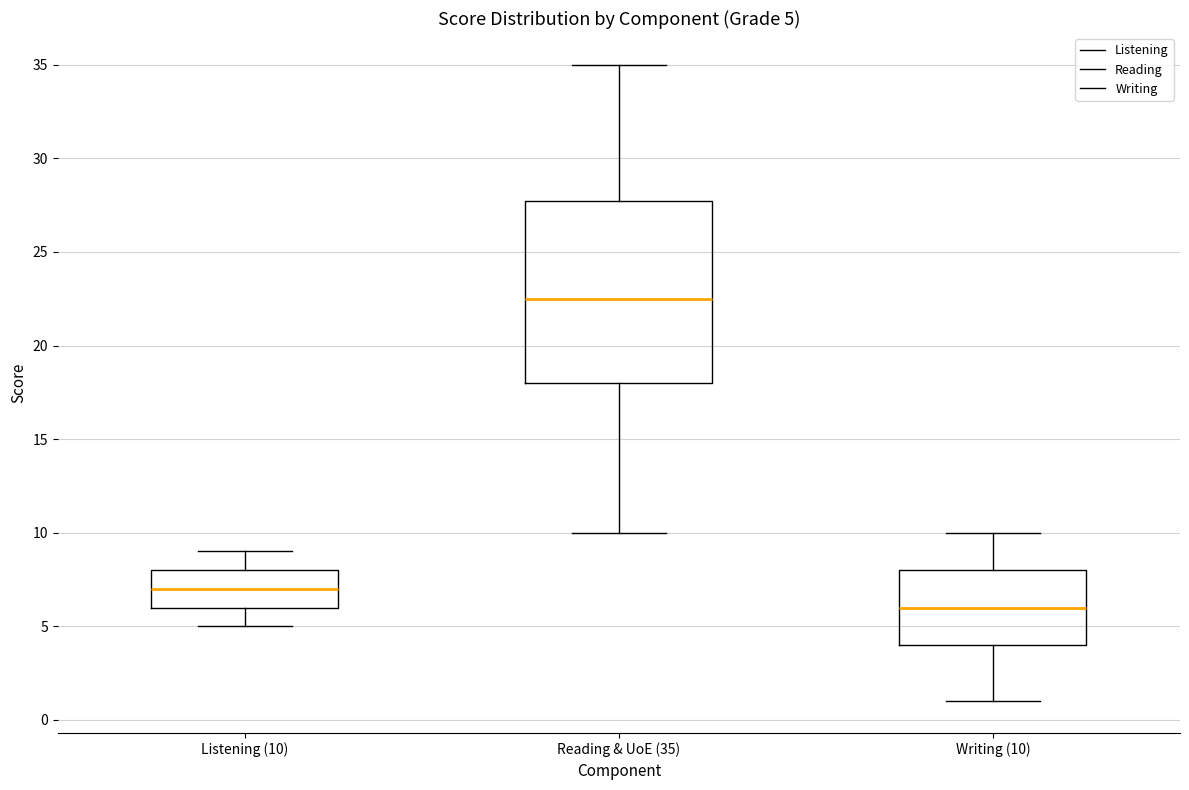

Which box's median line is the highest?

Reading & UoE (35)